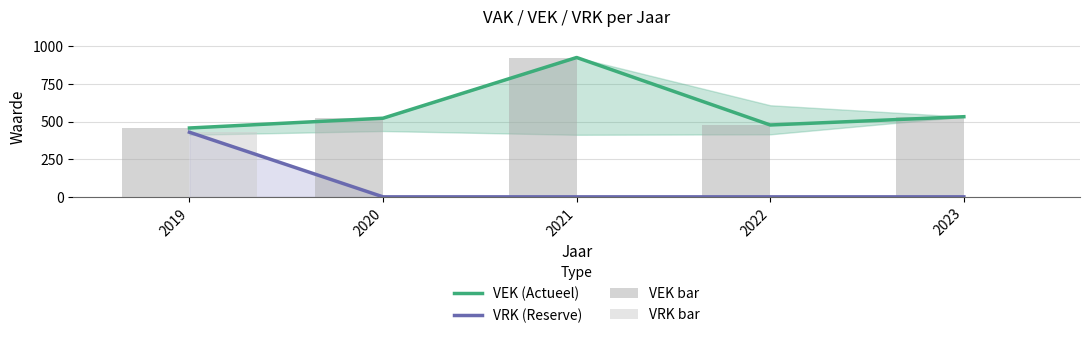

Reading left to right, list all the values displayed in this chart.

VEK (Actueel): 2019=457	2020=522	2021=925	2022=477	2023=532
VRK (Reserve): 2019=429	2020=0	2021=0	2022=0	2023=0
VEK bar: 2019=457	2020=522	2021=925	2022=477	2023=532
VRK bar: 2019=429	2020=0	2021=0	2022=0	2023=0